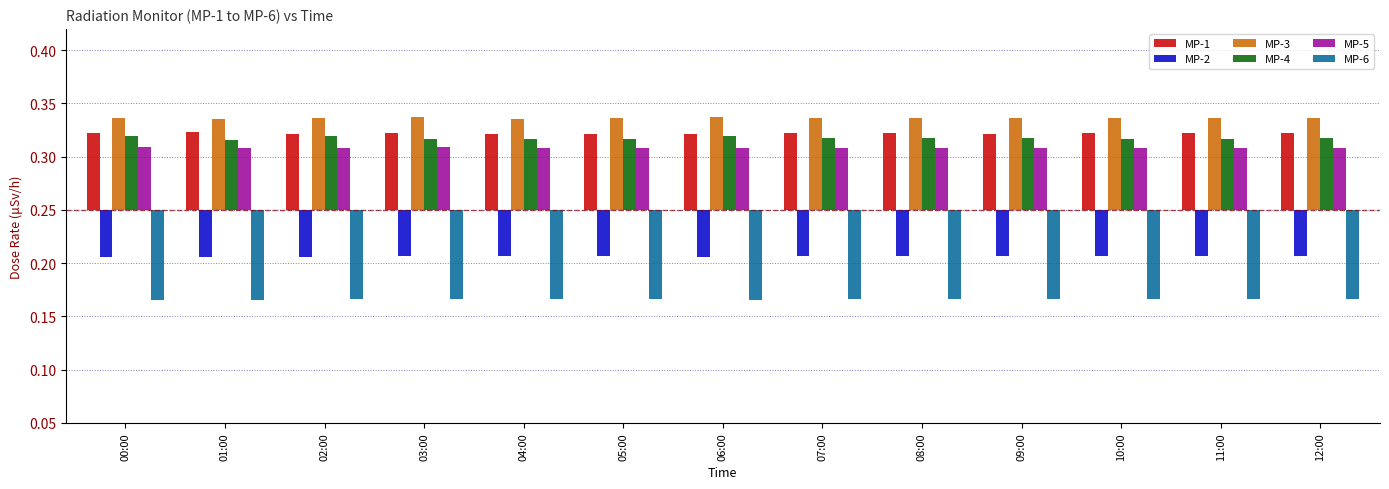

The MP-1 series shows 0.0 at 08:00. True or false?

False